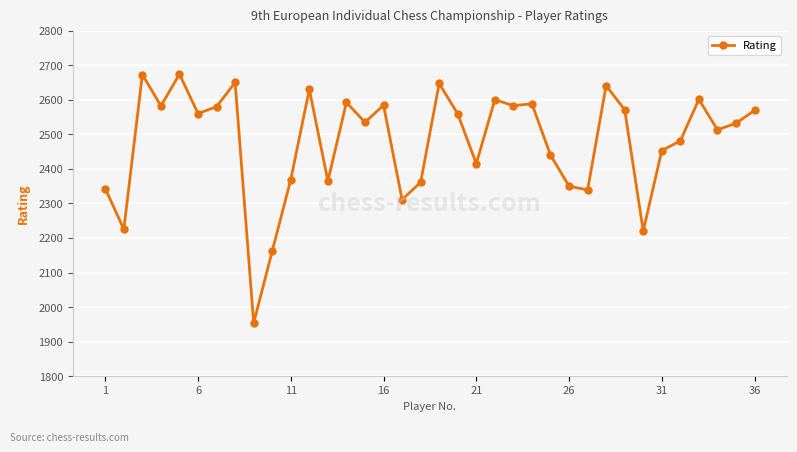

True or false: the data has more than 1 interior local peaks.

True